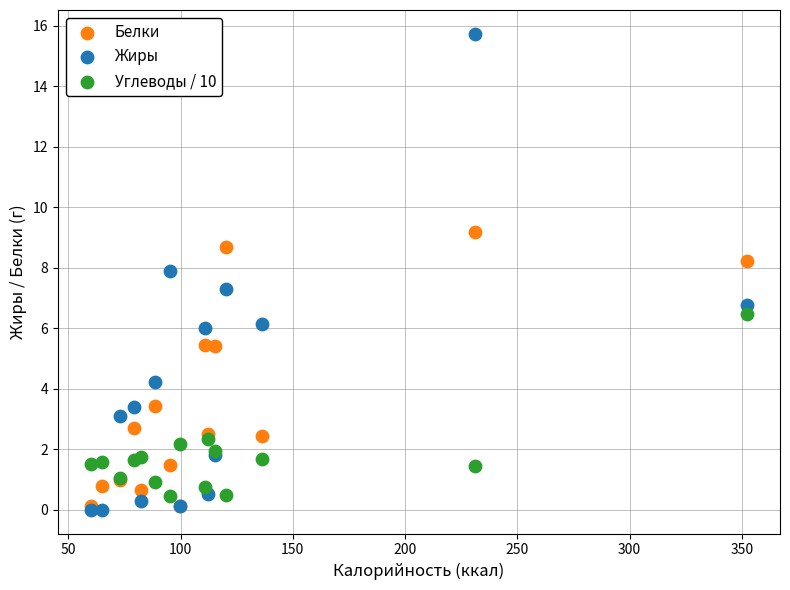

Which series reaches the maximum Y coordinate?

Жиры